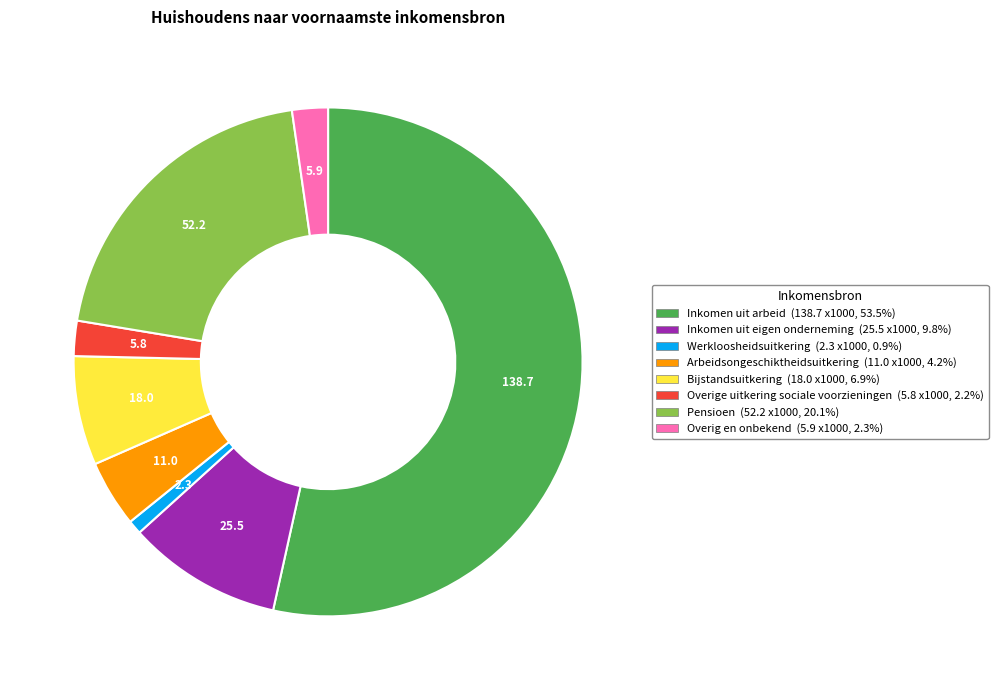

True or false: Overig en onbekend accounts for 2% of the total.

True